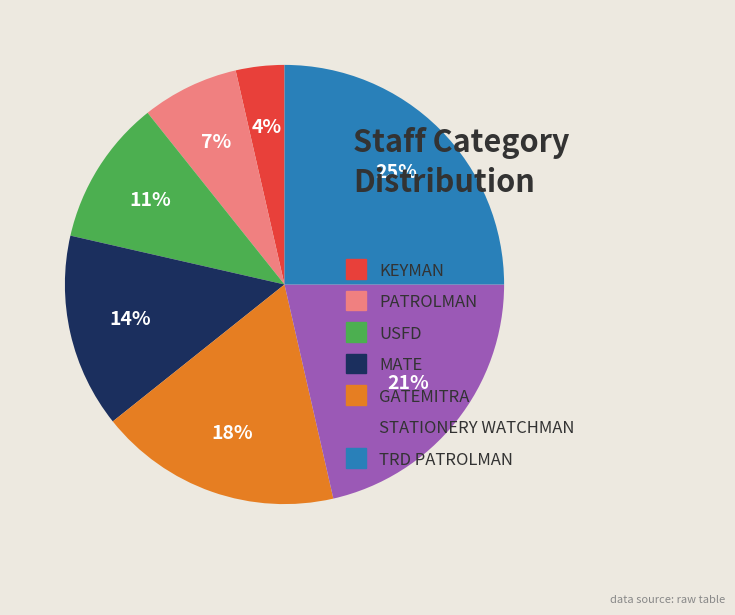

Is STATIONERY WATCHMAN the majority of the pie?

No